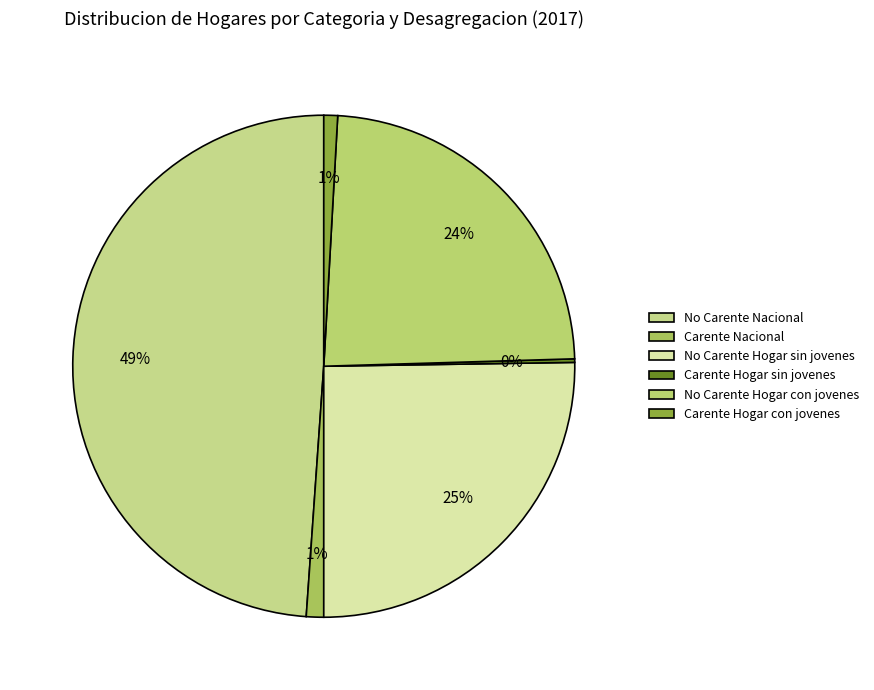

Rank the categories by value from lowest to highest.

Carente Hogar sin jovenes, Carente Hogar con jovenes, Carente Nacional, No Carente Hogar con jovenes, No Carente Hogar sin jovenes, No Carente Nacional